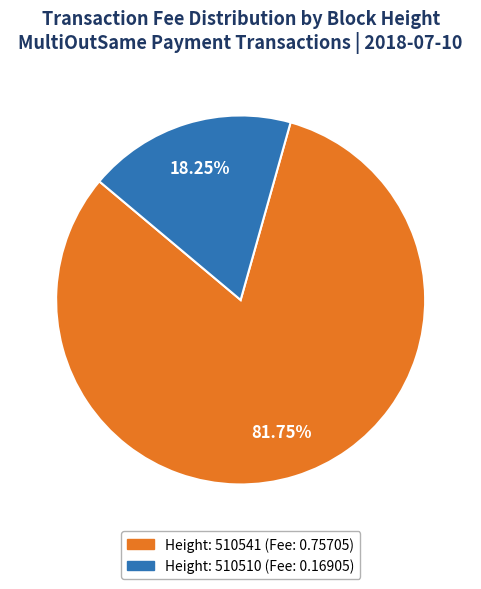

Is there any slice that represents more than half of the pie?

Yes